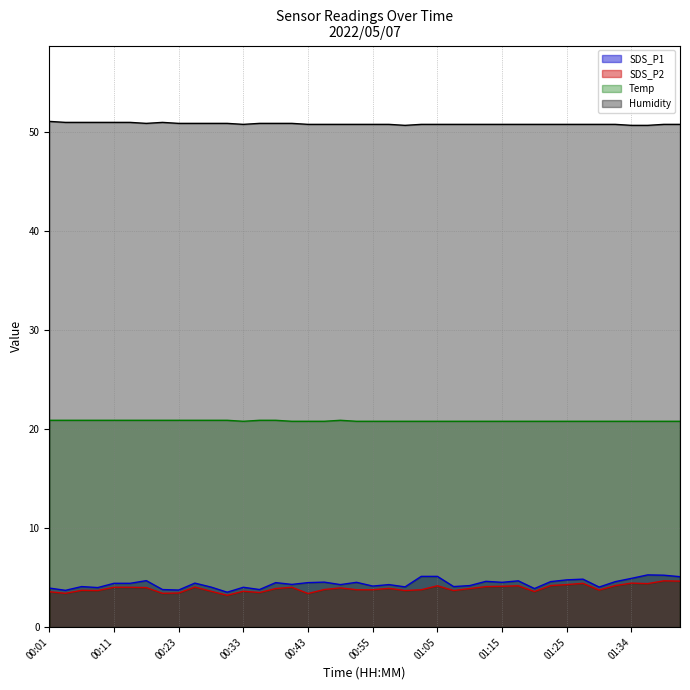

What is the label of the 1st point from the right?

01:42